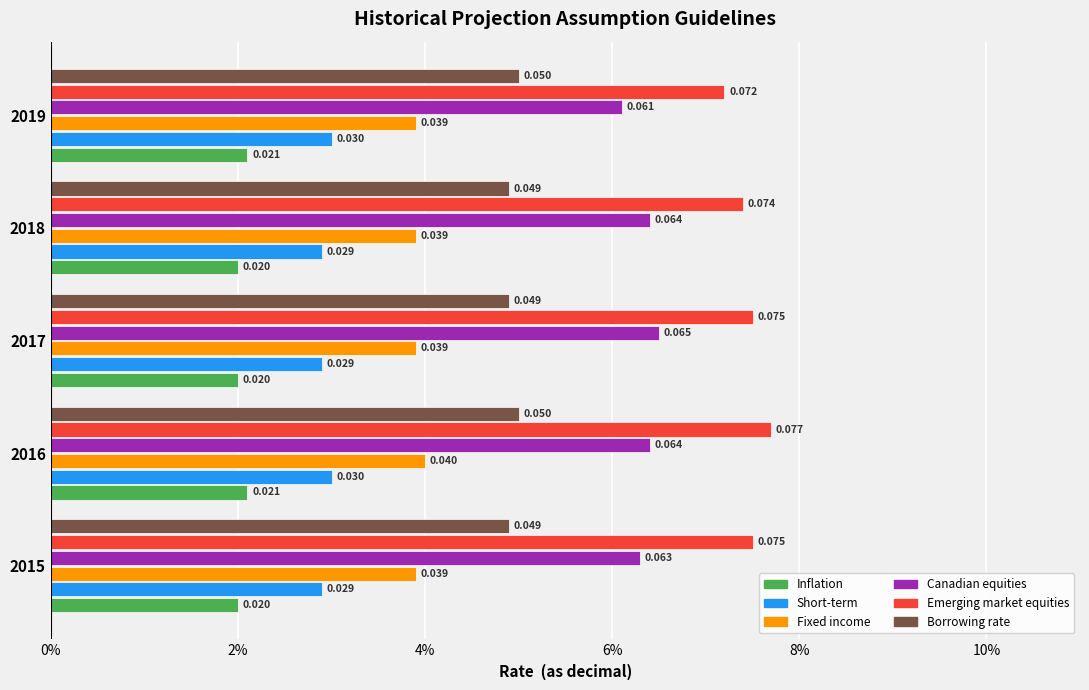

What are all the series names shown in the legend?

Inflation, Short-term, Fixed income, Canadian equities, Emerging market equities, Borrowing rate